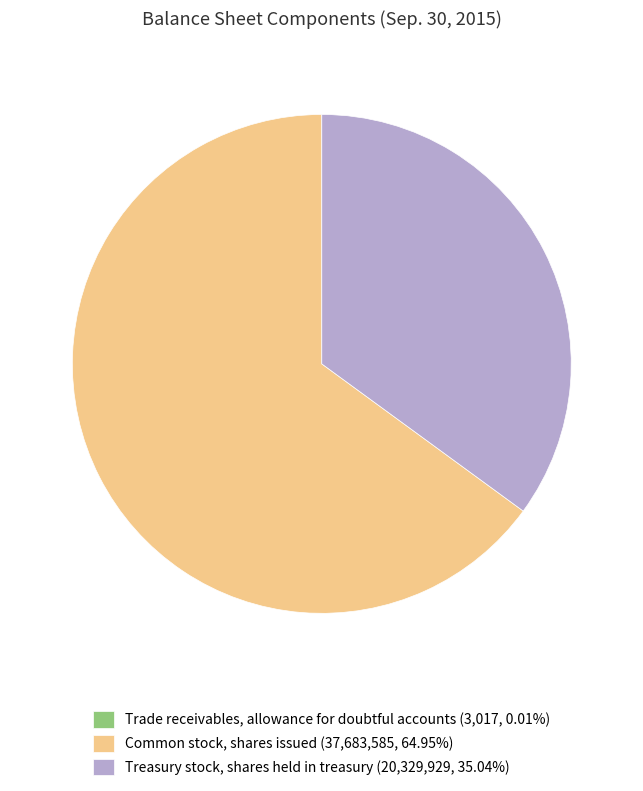

Is there any slice that represents more than half of the pie?

Yes